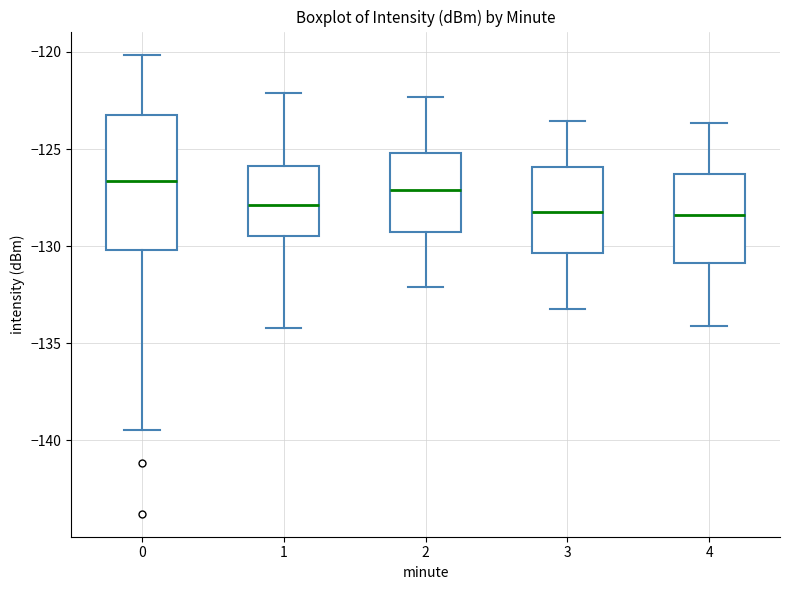

Reading left to right, read every box against the y-axis: the position of its median line, the range the box covers, and the ends of its whiskers. The values are not printed on the chart, so give them approximately, as read against the axis.

0: median -126.5, box -130.0 to -123.5, whiskers -139.5 to -120.0
1: median -128.0, box -129.5 to -126.0, whiskers -134.0 to -122.0
2: median -127.0, box -129.5 to -125.0, whiskers -132.0 to -122.5
3: median -128.0, box -130.5 to -126.0, whiskers -133.0 to -123.5
4: median -128.5, box -131.0 to -126.5, whiskers -134.0 to -123.5